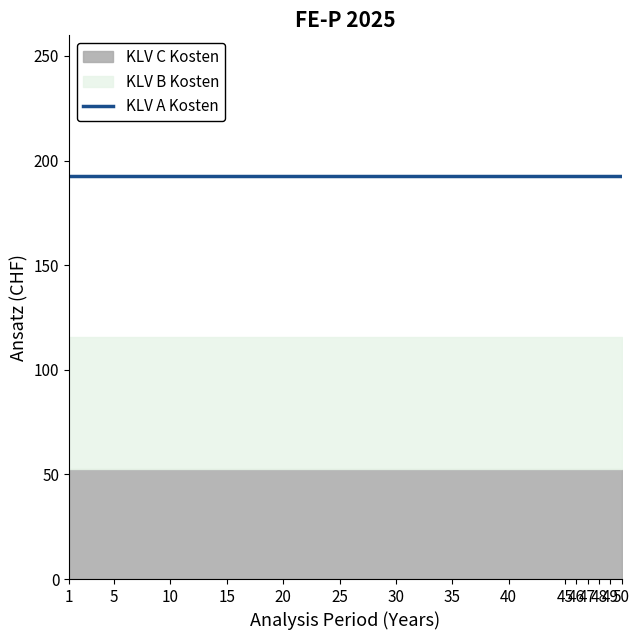

True or false: KLV A Kosten and KLV B Kosten cross at least once.

False